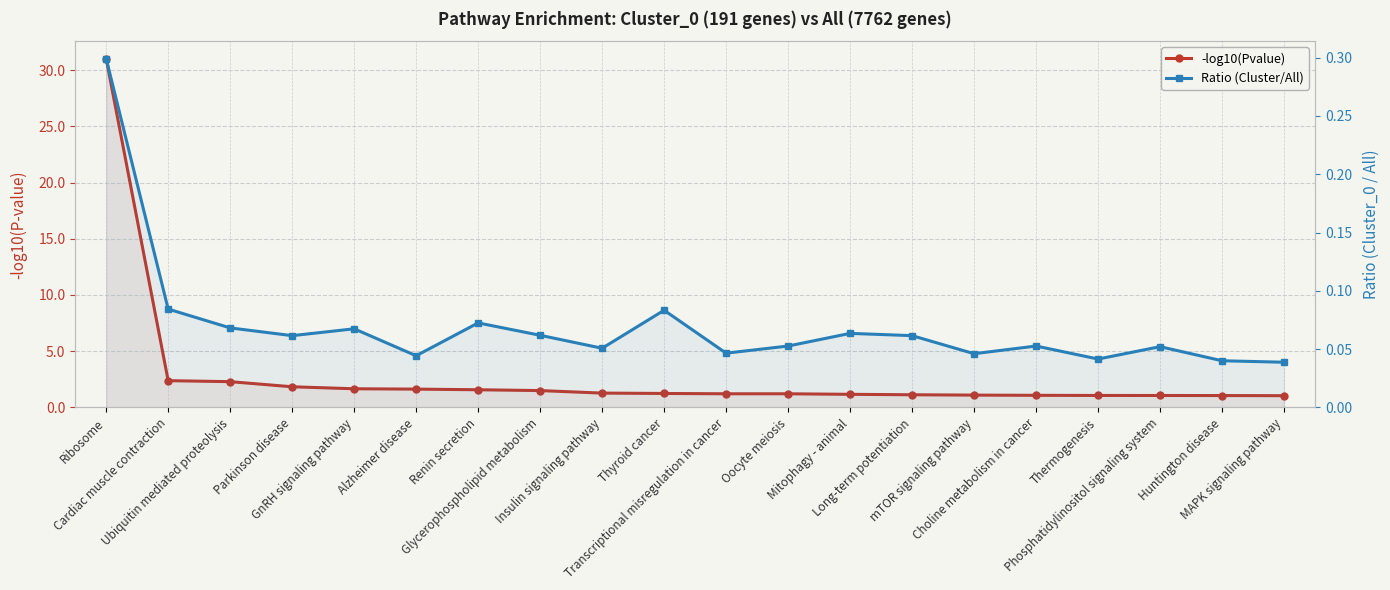

Reading left to right, transcribe all the data shown in this chart.

-log10(Pvalue): Ribosome=31.0	Cardiac muscle contraction=2.4	Ubiquitin mediated proteolysis=2.3	Parkinson disease=1.8	GnRH signaling pathway=1.7	Alzheimer disease=1.6	Renin secretion=1.6	Glycerophospholipid metabolism=1.5	Insulin signaling pathway=1.3	Thyroid cancer=1.2	Transcriptional misregulation in cancer=1.2	Oocyte meiosis=1.2	Mitophagy - animal=1.2	Long-term potentiation=1.1	mTOR signaling pathway=1.1	Choline metabolism in cancer=1.1	Thermogenesis=1.1	Phosphatidylinositol signaling system=1.1	Huntington disease=1.1	MAPK signaling pathway=1.0
Ratio (Cluster/All): Ribosome=0.3	Cardiac muscle contraction=0.1	Ubiquitin mediated proteolysis=0.1	Parkinson disease=0.1	GnRH signaling pathway=0.1	Alzheimer disease=0.0	Renin secretion=0.1	Glycerophospholipid metabolism=0.1	Insulin signaling pathway=0.1	Thyroid cancer=0.1	Transcriptional misregulation in cancer=0.0	Oocyte meiosis=0.1	Mitophagy - animal=0.1	Long-term potentiation=0.1	mTOR signaling pathway=0.0	Choline metabolism in cancer=0.1	Thermogenesis=0.0	Phosphatidylinositol signaling system=0.1	Huntington disease=0.0	MAPK signaling pathway=0.0